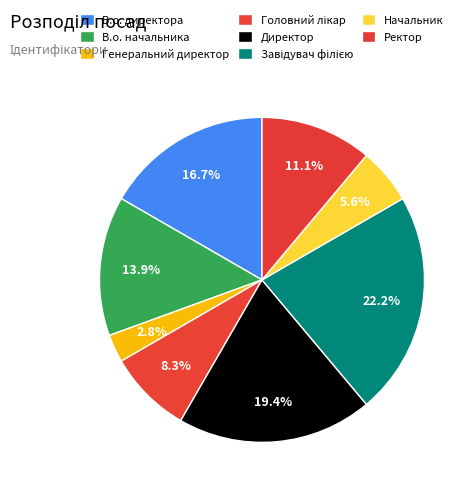

Rank the categories by value from highest to lowest.

Завідувач філією, Директор, В.о. директора, В.о. начальника, Ректор, Головний лікар, Начальник, Генеральний директор